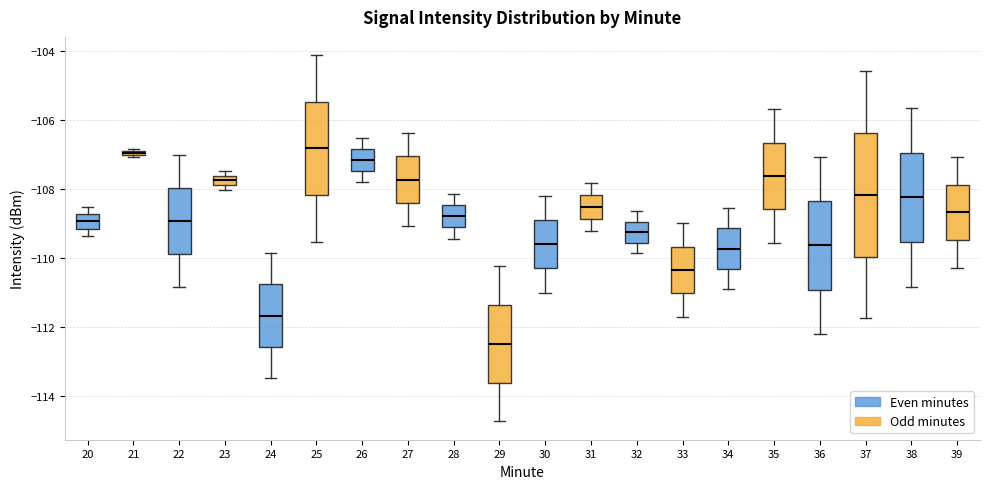

Where is the lower edge of the box at x = 33 on the y-axis? The values are not printed on the chart, so give them approximately, as read against the axis.

-111.0